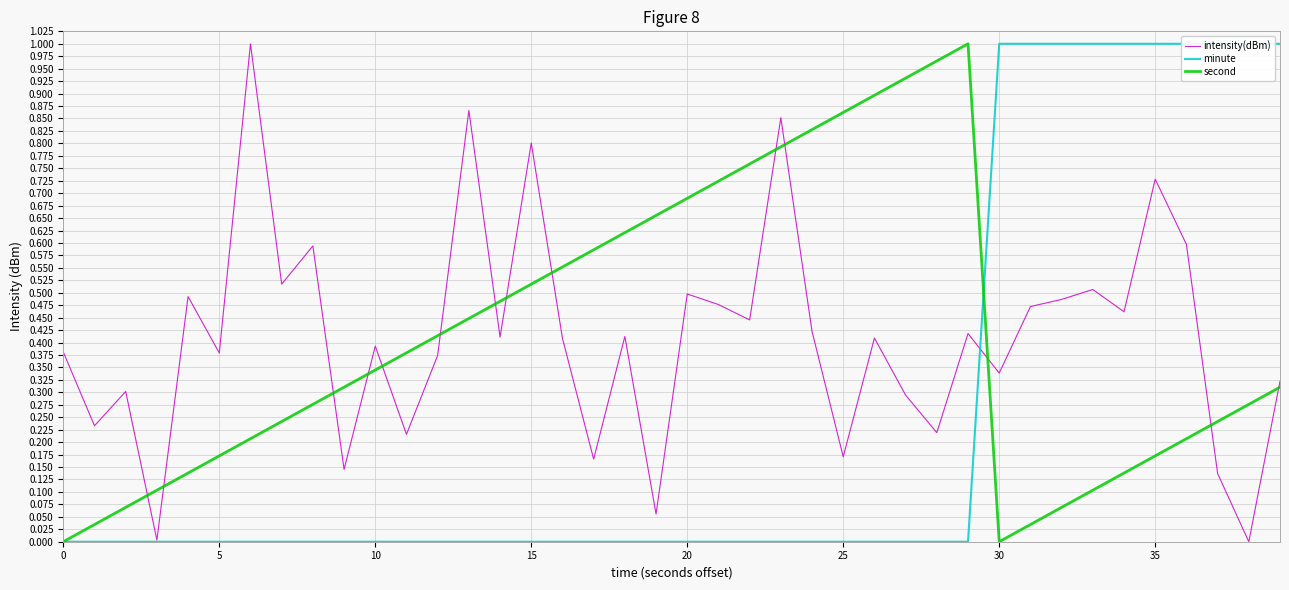

Rank the series at 36 from highest to lowest value.

minute, intensity(dBm), second